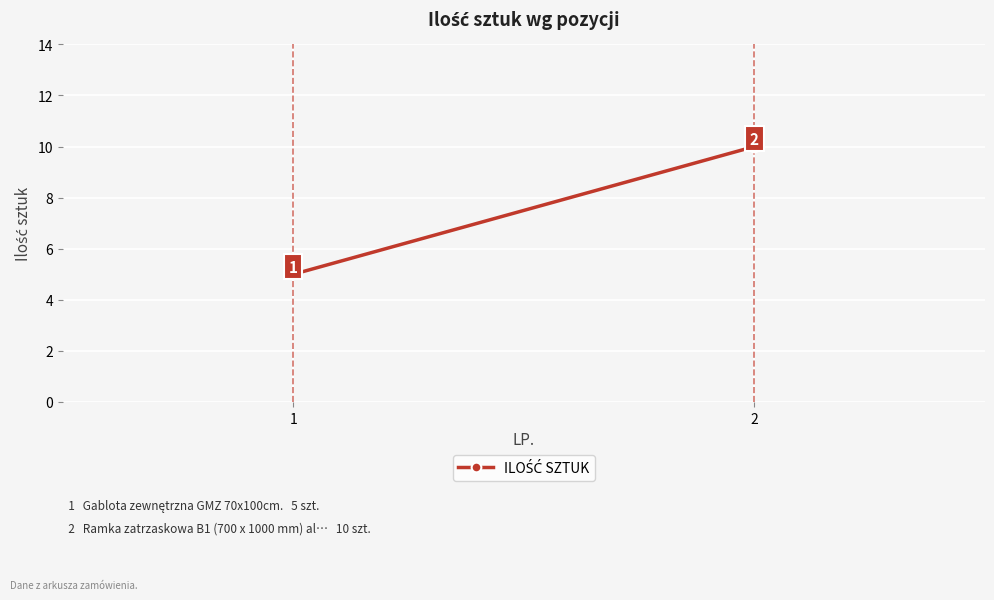

Reading right to left, what are all the values shown in this chart?

10	5